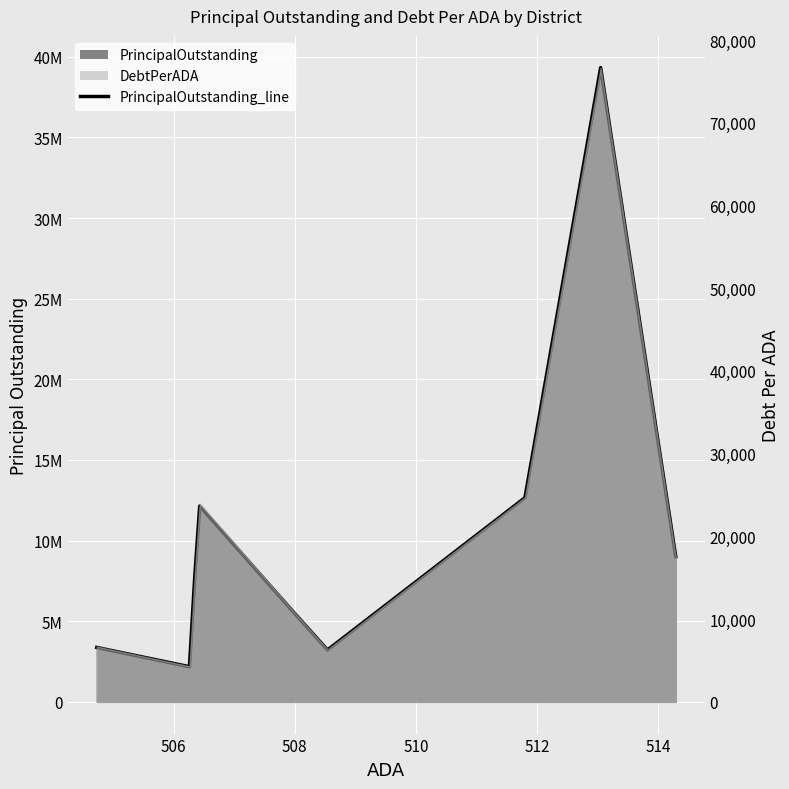

What is the greatest value displayed?

39331000